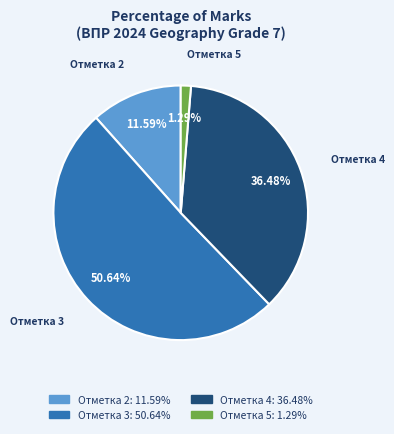

Rank the categories by value from lowest to highest.

Отметка 5, Отметка 2, Отметка 4, Отметка 3